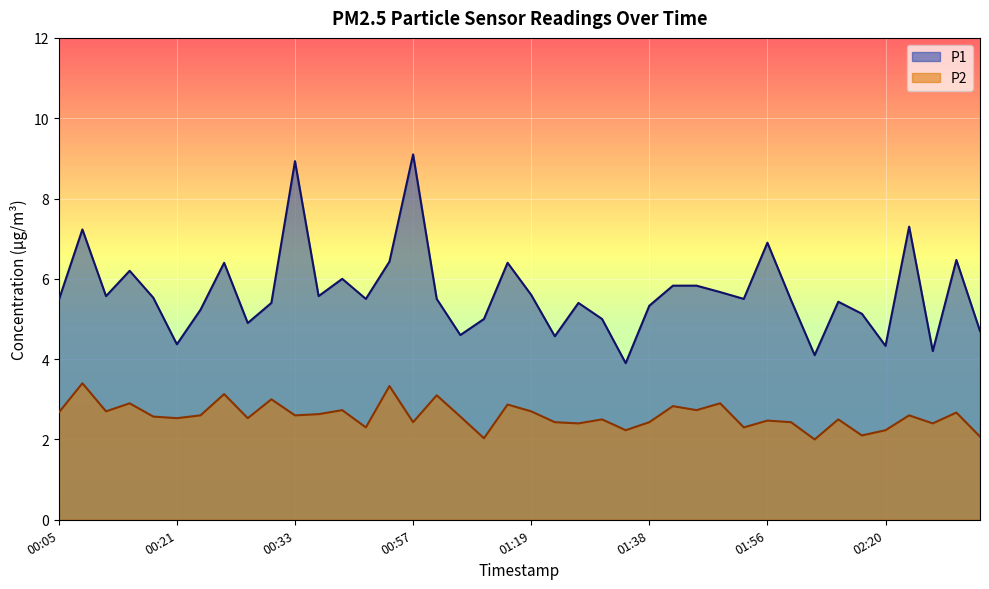

What is the average value of the P2 series?

2.6